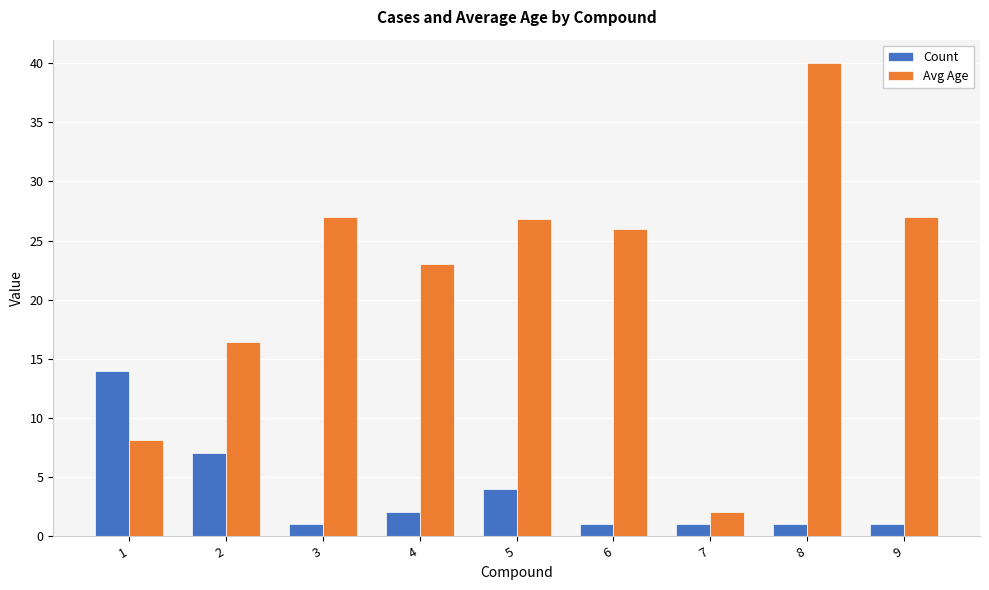

Are the bars grouped side by side (vs. stacked)?

Yes